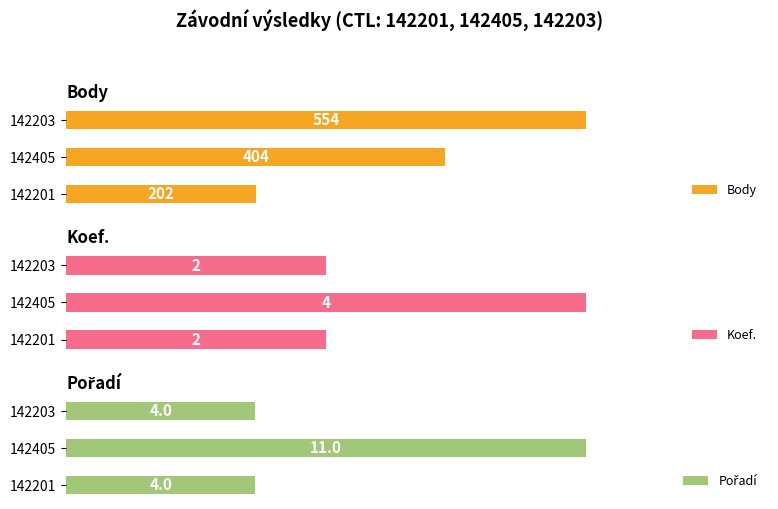

Is it true that Pořadí equals 4 at 142201?

True